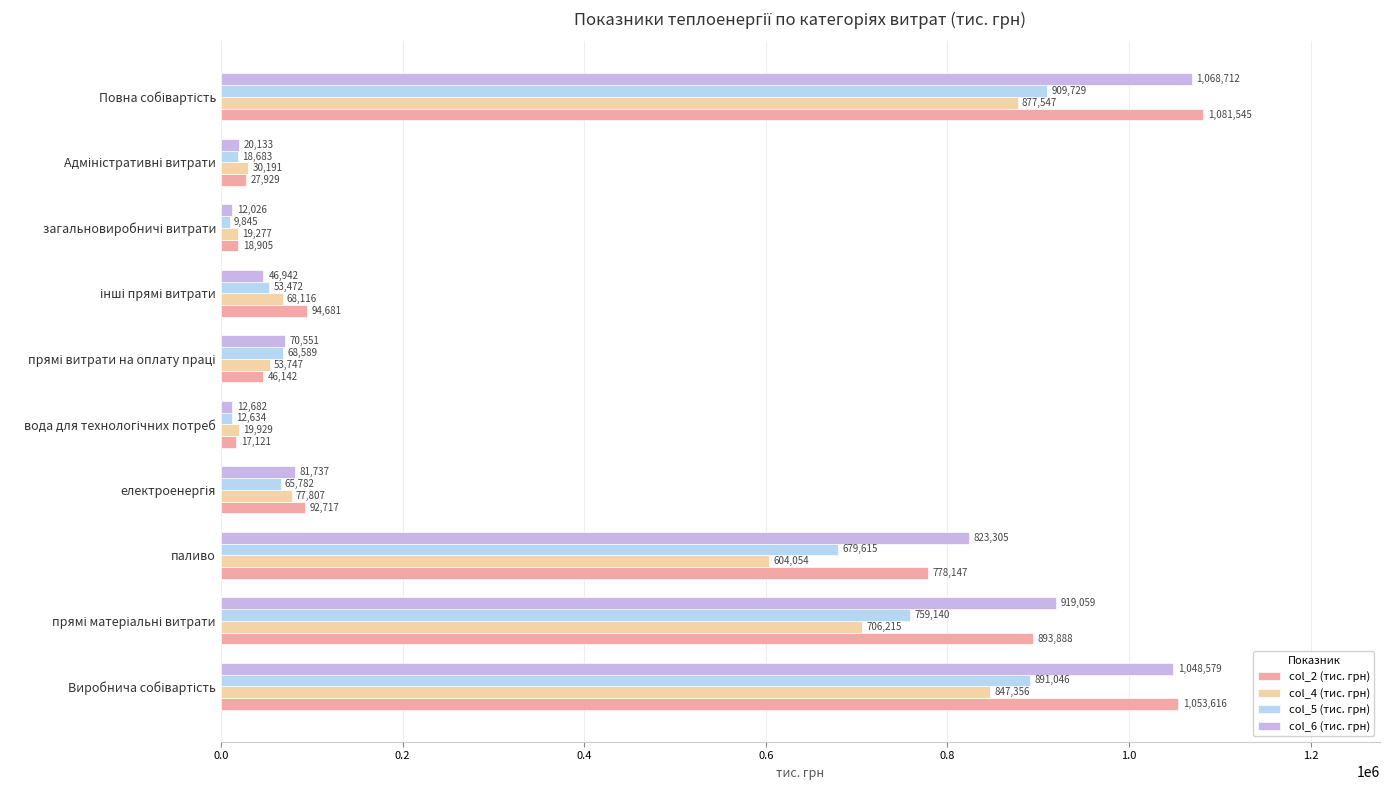

Is it true that col_5 (тис. грн) equals 679615.0 at паливо?

True